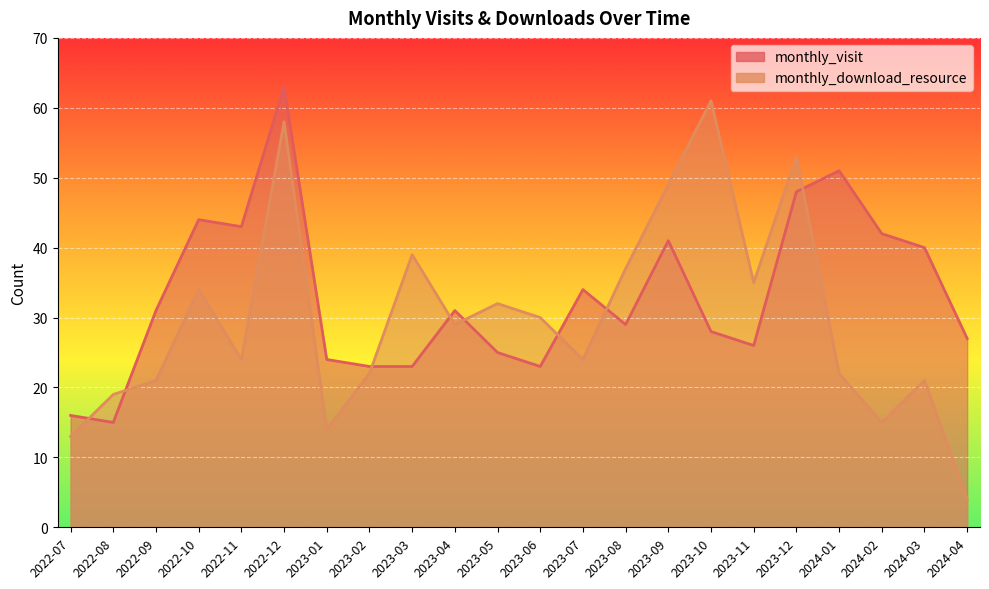

List the series in order of their peak value, highest first.

monthly_visit, monthly_download_resource